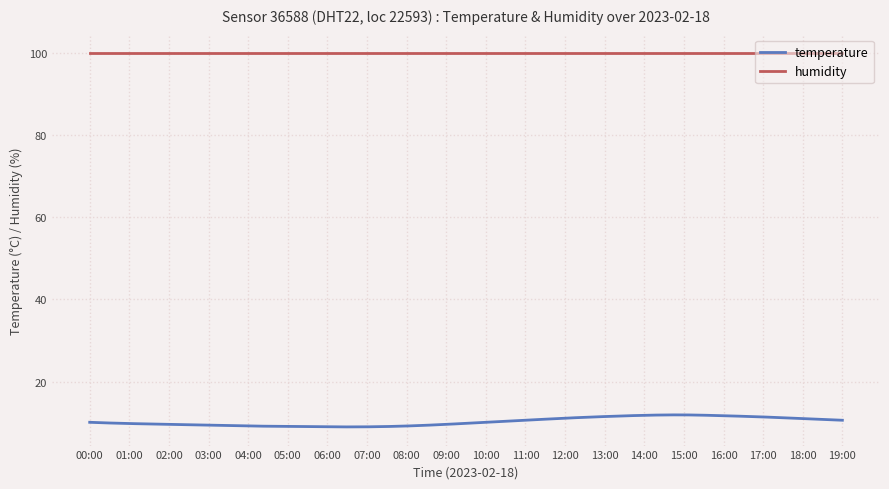

Which series has the largest range (max minus min)?

temperature